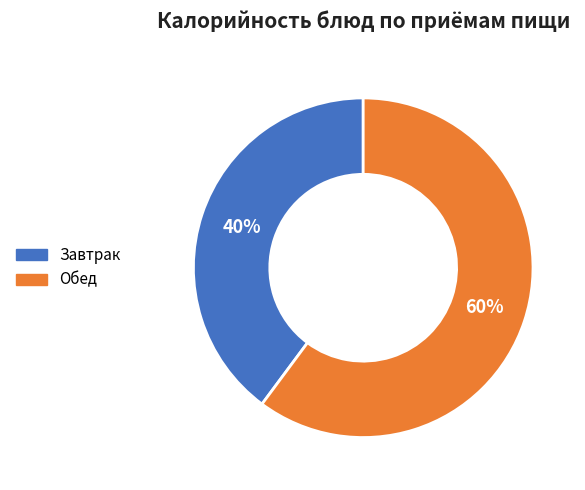

To the nearest percent, what is the difference between the largest and smallest slice percentages?

20%